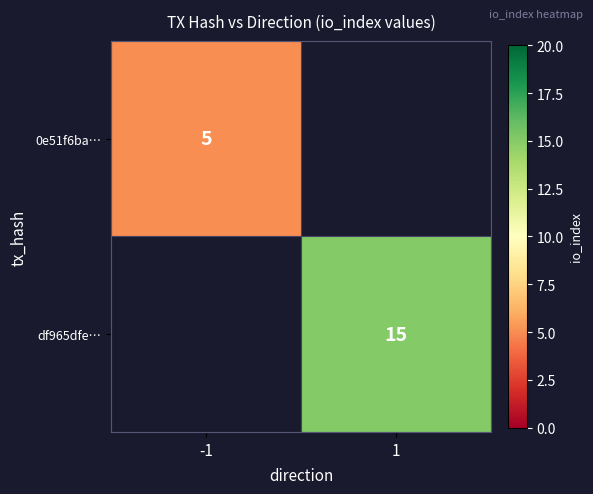

The value of 0e51f6ba… at -1 is 9. True or false?

False